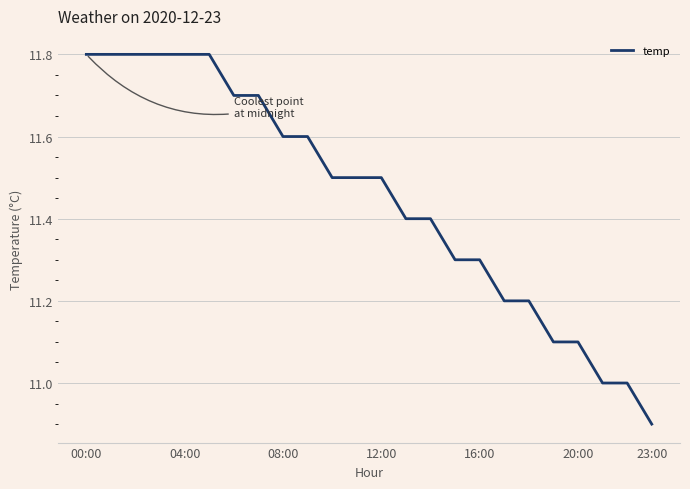

What is the difference between the maximum and minimum values?

0.9